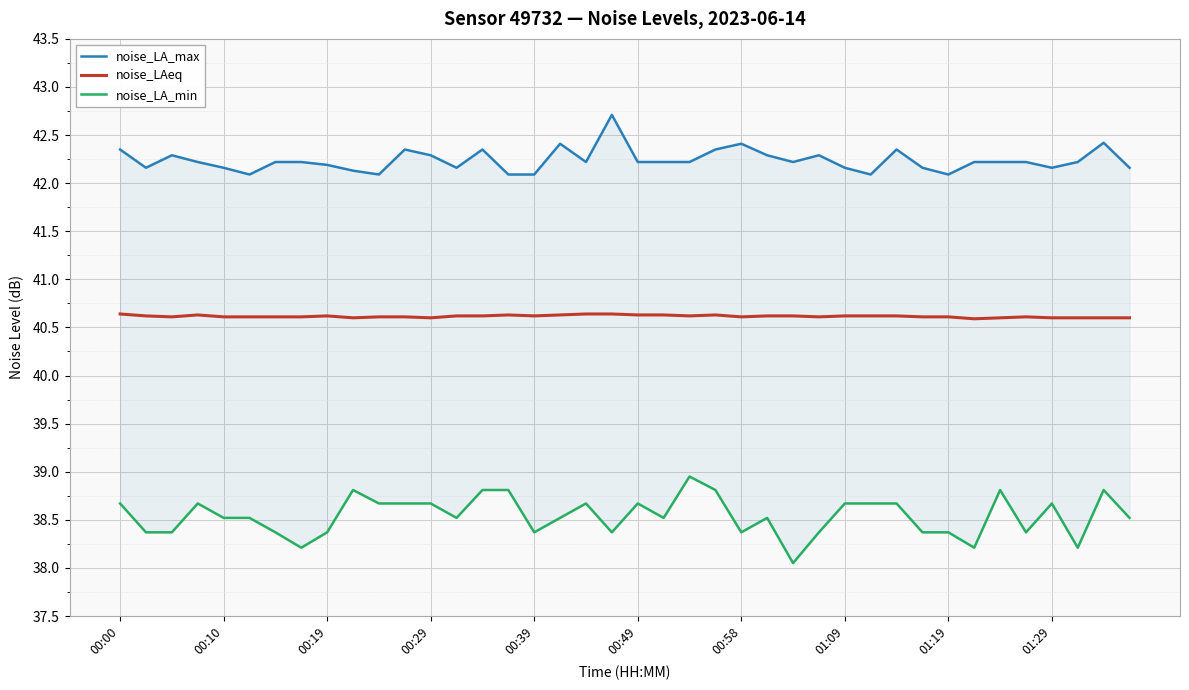

True or false: noise_LAeq and noise_LA_min intersect in this chart.

False